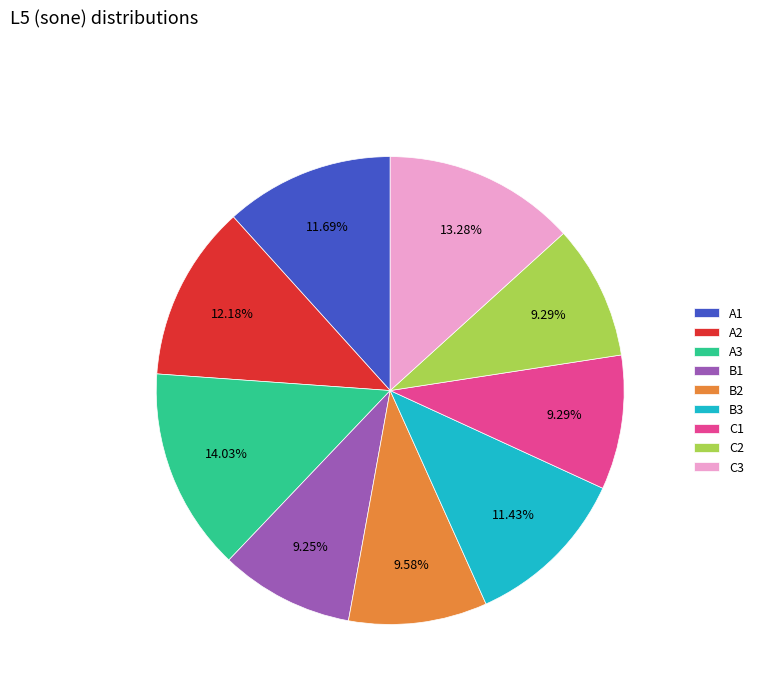

What percentage do C3 and B1 together represent?

22.5%